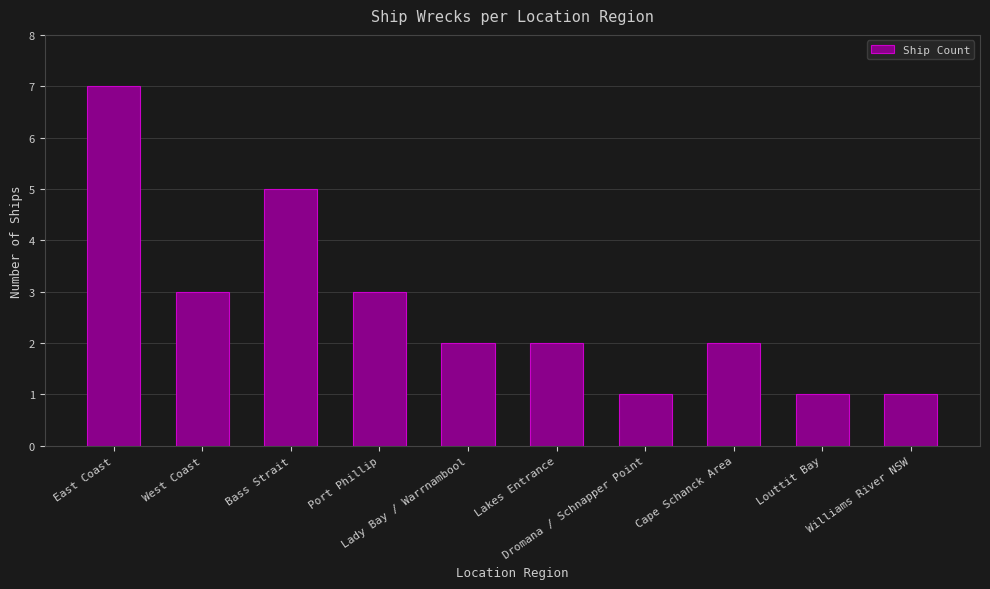

Read the value at Williams River NSW.

1